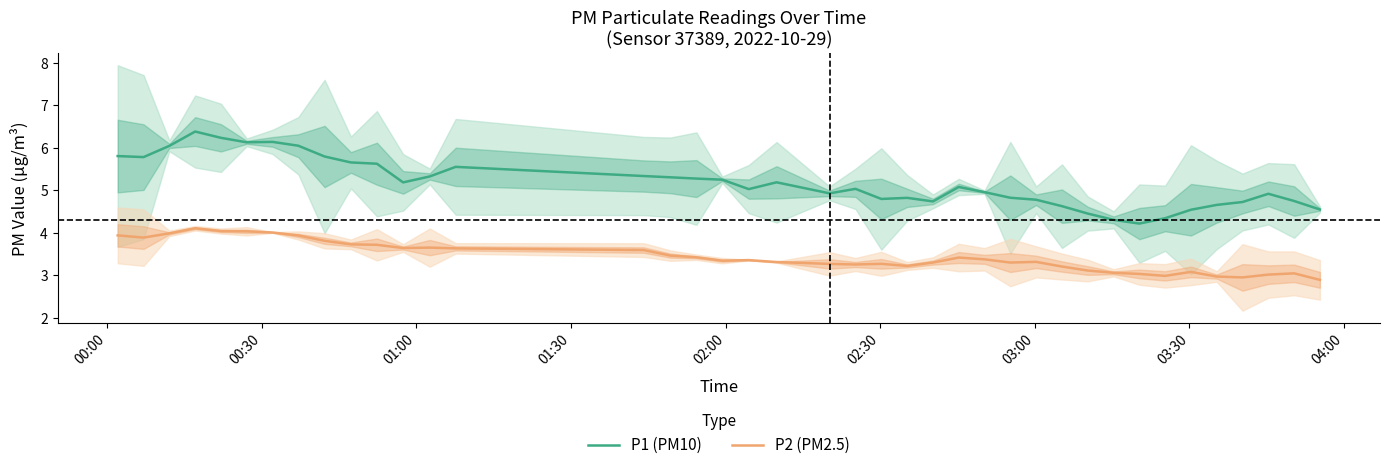

What is the maximum value for P2 (PM2.5)?

4.1